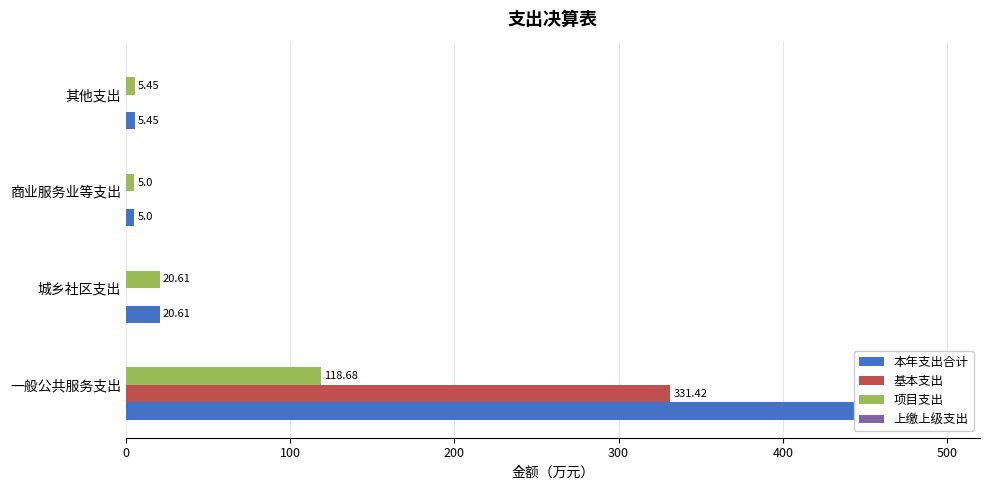

How many values in the 项目支出 series exceed 20?

2